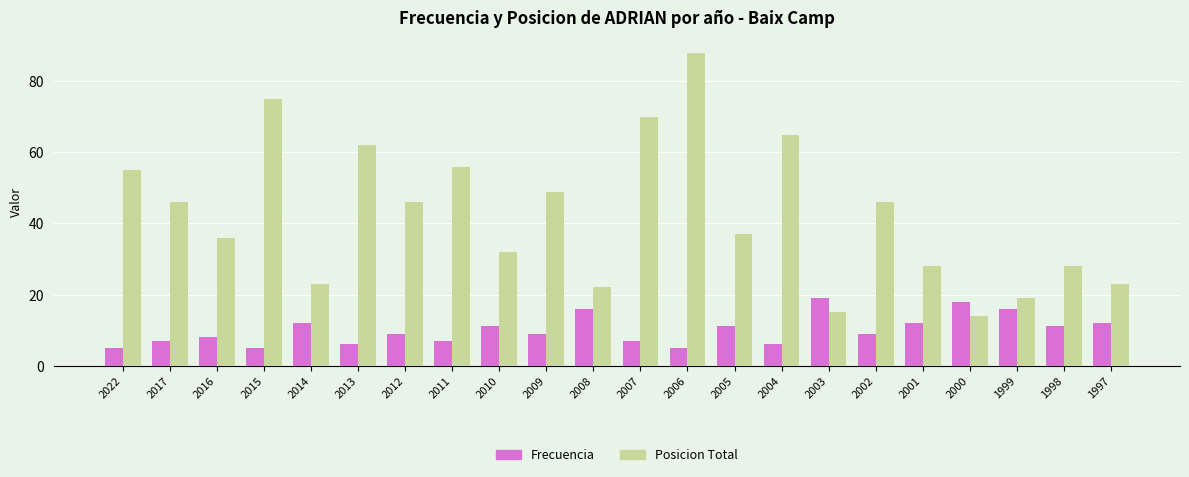

What is the difference between the Posicion Total values at 2022 and 1997?

32